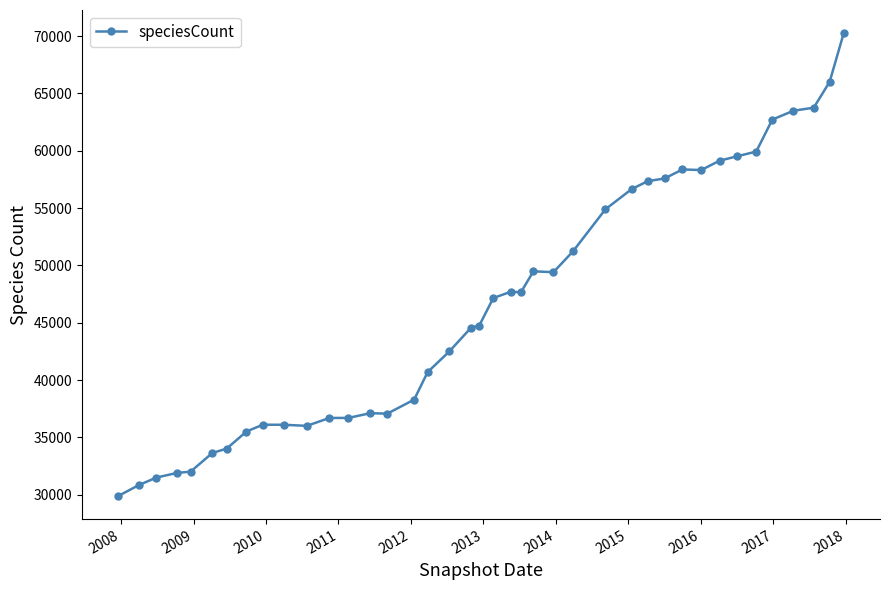

Does the chart display data point markers on the line(s)?

Yes